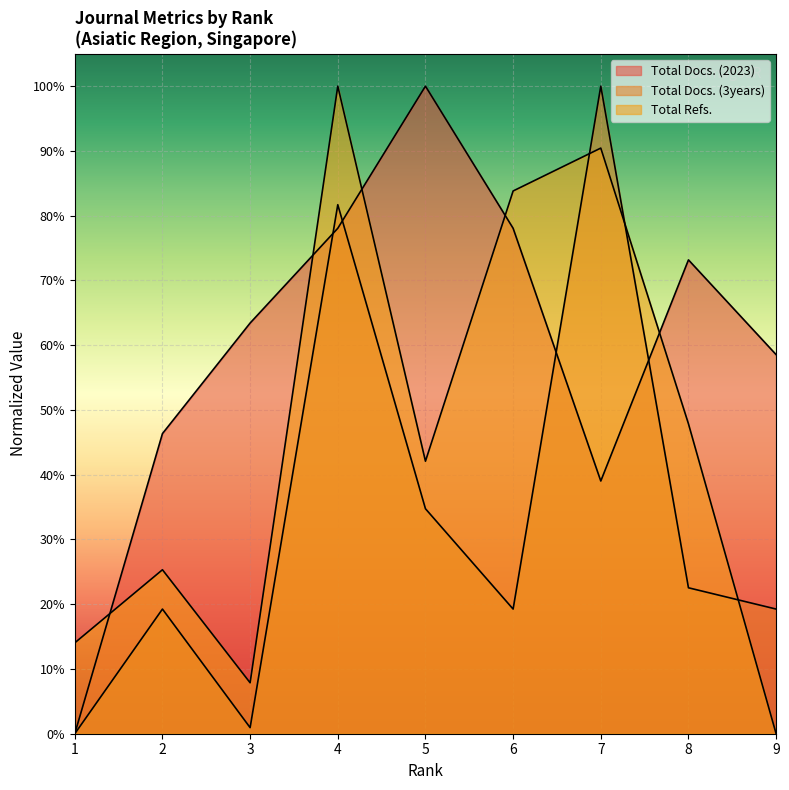

Reading right to left, transcribe all the data shown in this chart.

Total Docs. (2023): 0.6	0.7	0.4	0.8	1.0	0.8	0.6	0.5	0.0
Total Docs. (3years): 0.2	0.2	1.0	0.2	0.3	0.8	0.0	0.2	0.0
Total Refs.: 0.0	0.5	0.9	0.8	0.4	1.0	0.1	0.3	0.1